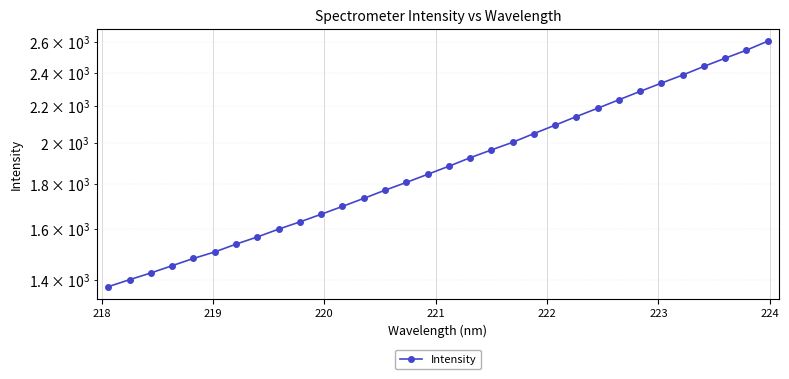

Reading left to right, extract all data points from this chart.

1377.2	1402.4	1427.1	1454.4	1481.9	1507.1	1538.0	1566.8	1599.0	1629.4	1662.0	1696.3	1731.8	1769.1	1805.1	1843.3	1882.6	1924.4	1963.9	2003.2	2049.0	2094.4	2141.7	2188.5	2237.0	2286.5	2336.0	2385.3	2439.4	2491.9	2544.4	2604.1